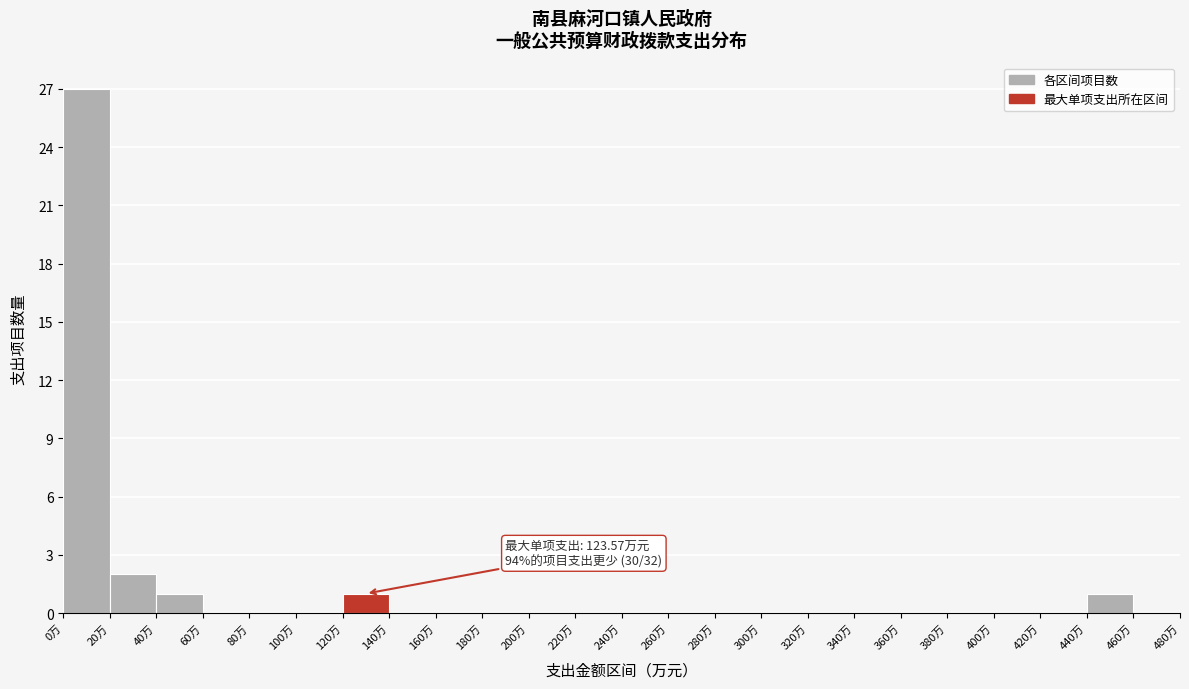

Over which range of the x-axis is the bar tallest?

0 to 20